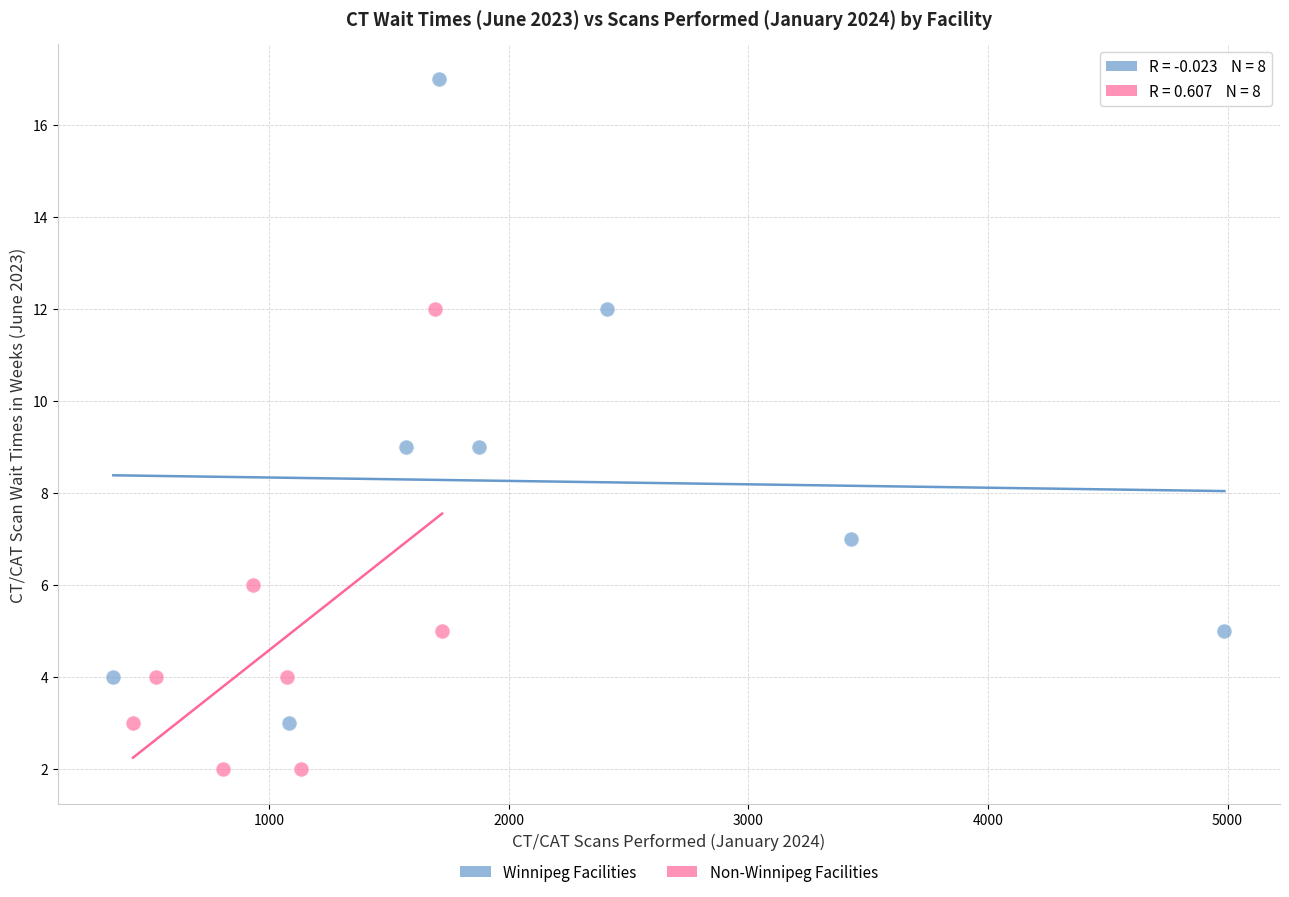

Which series contains the highest Y value?

Winnipeg Facilities